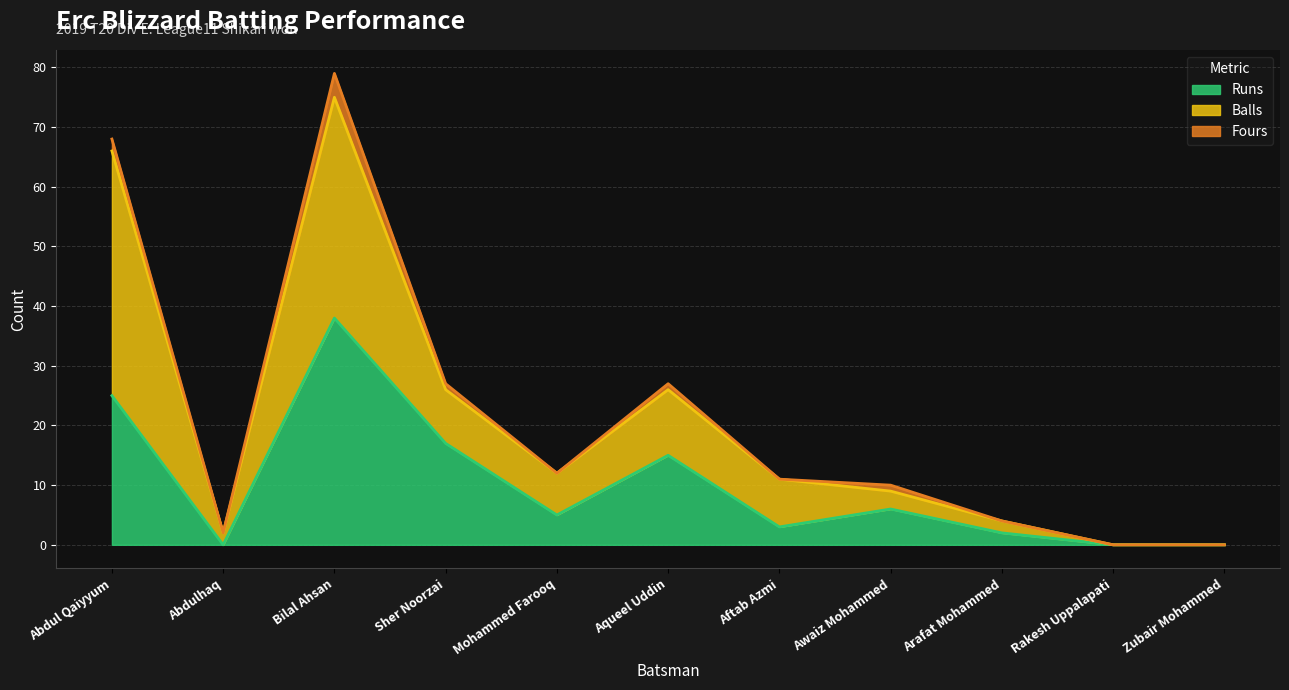

Which series ends up on top after the final intersection of Balls and Runs?

Runs